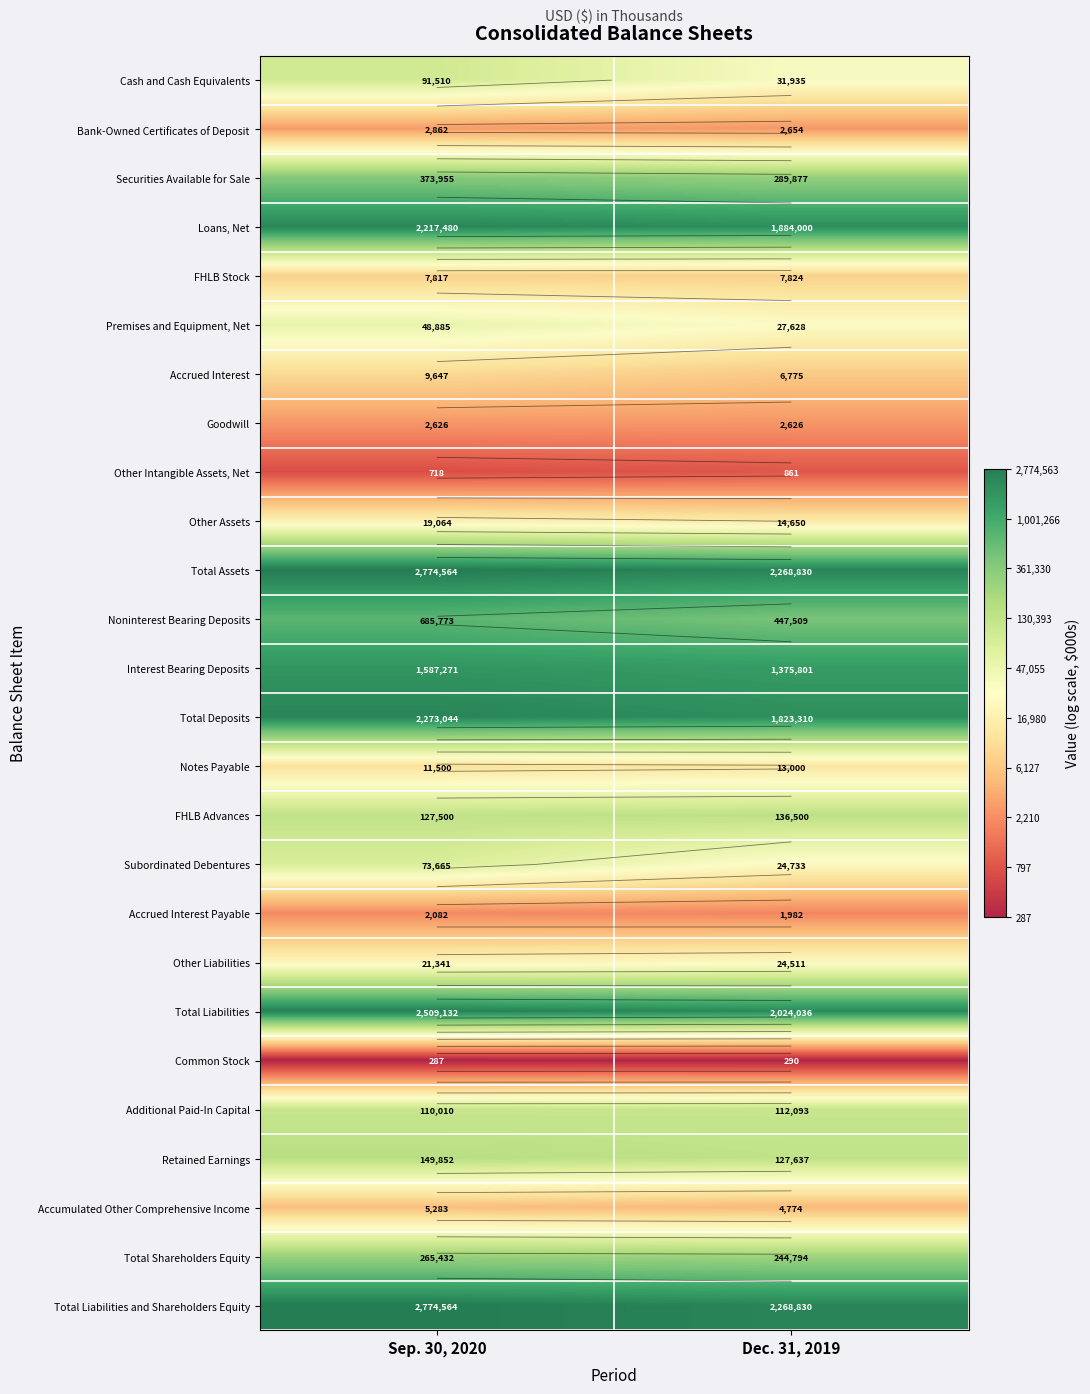

True or false: Accrued Interest Payable has a value of 2.9 at Dec. 31, 2019.

False